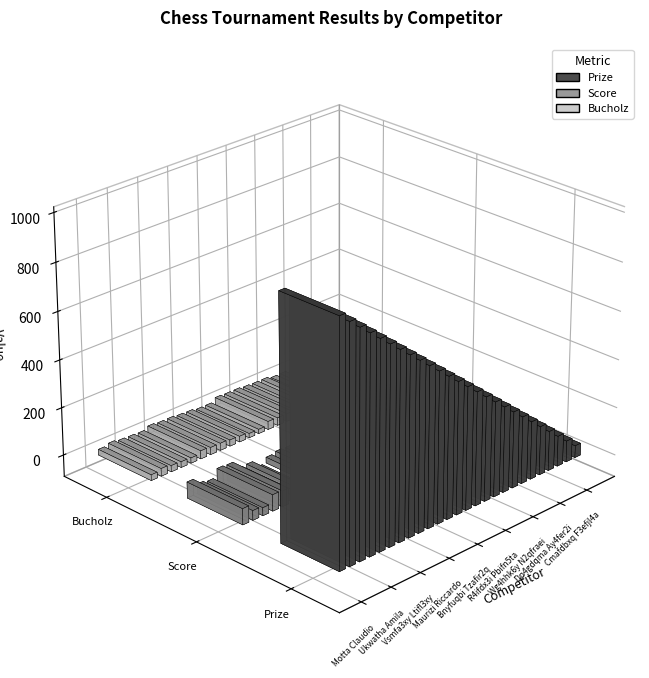

What position from the left is Ukwatha Amila?

4